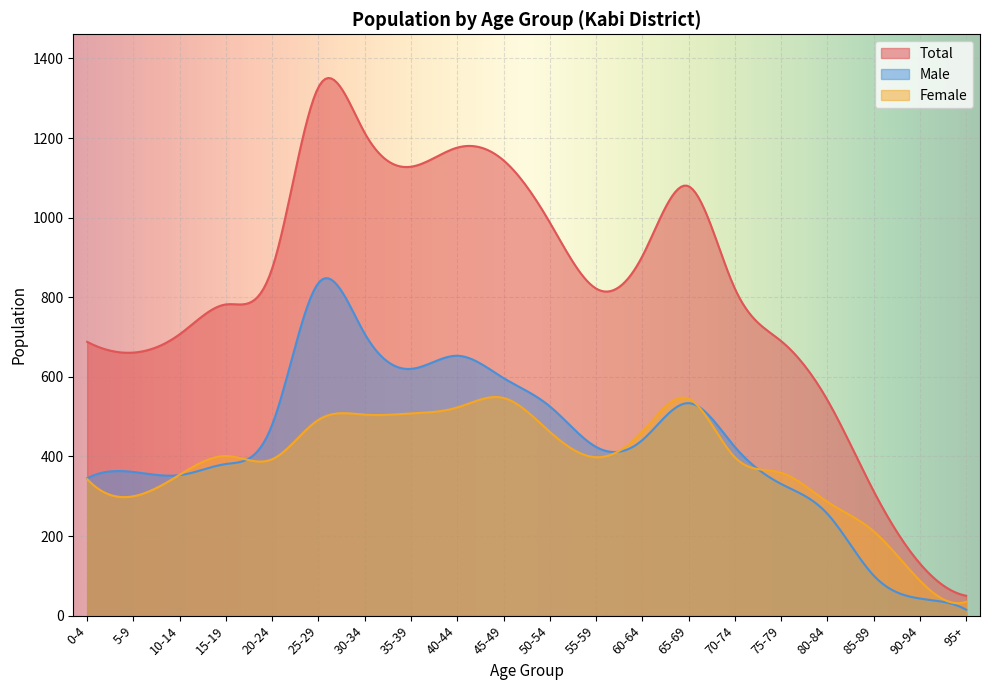

Does the chart display data point markers on the line(s)?

No